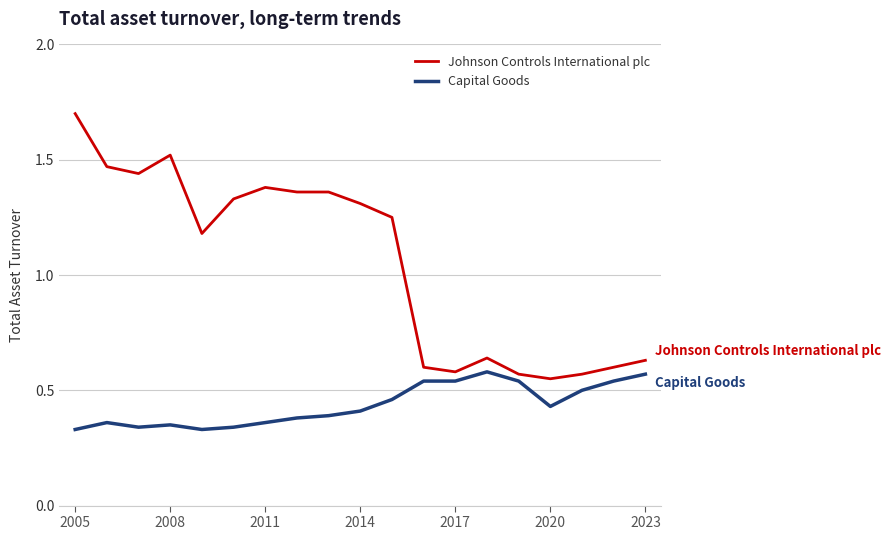

Which series has the widest spread of values?

Johnson Controls International plc